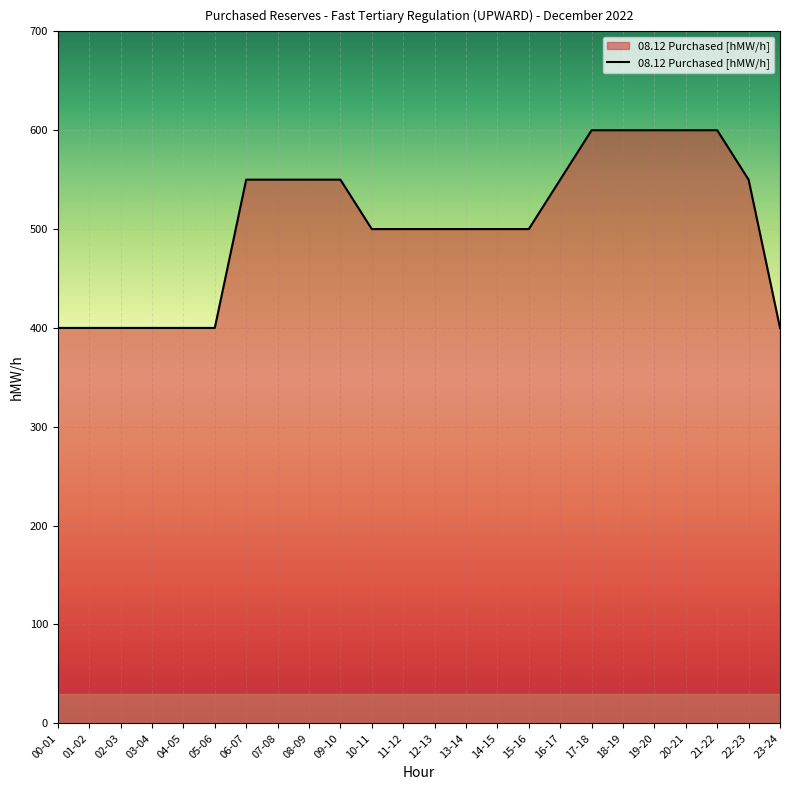

Does the chart display data point markers on the line(s)?

No